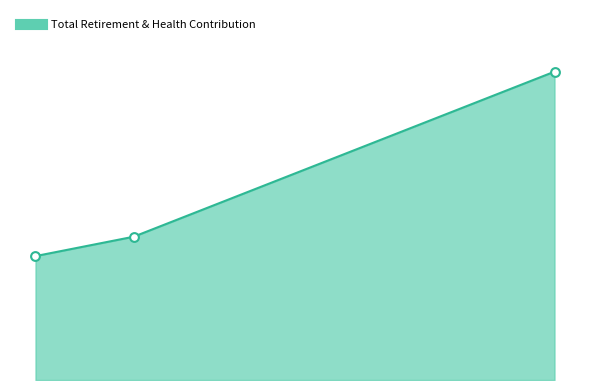

What is the change in value from Division Administrative Asst to Laboratory Technician?

-2596